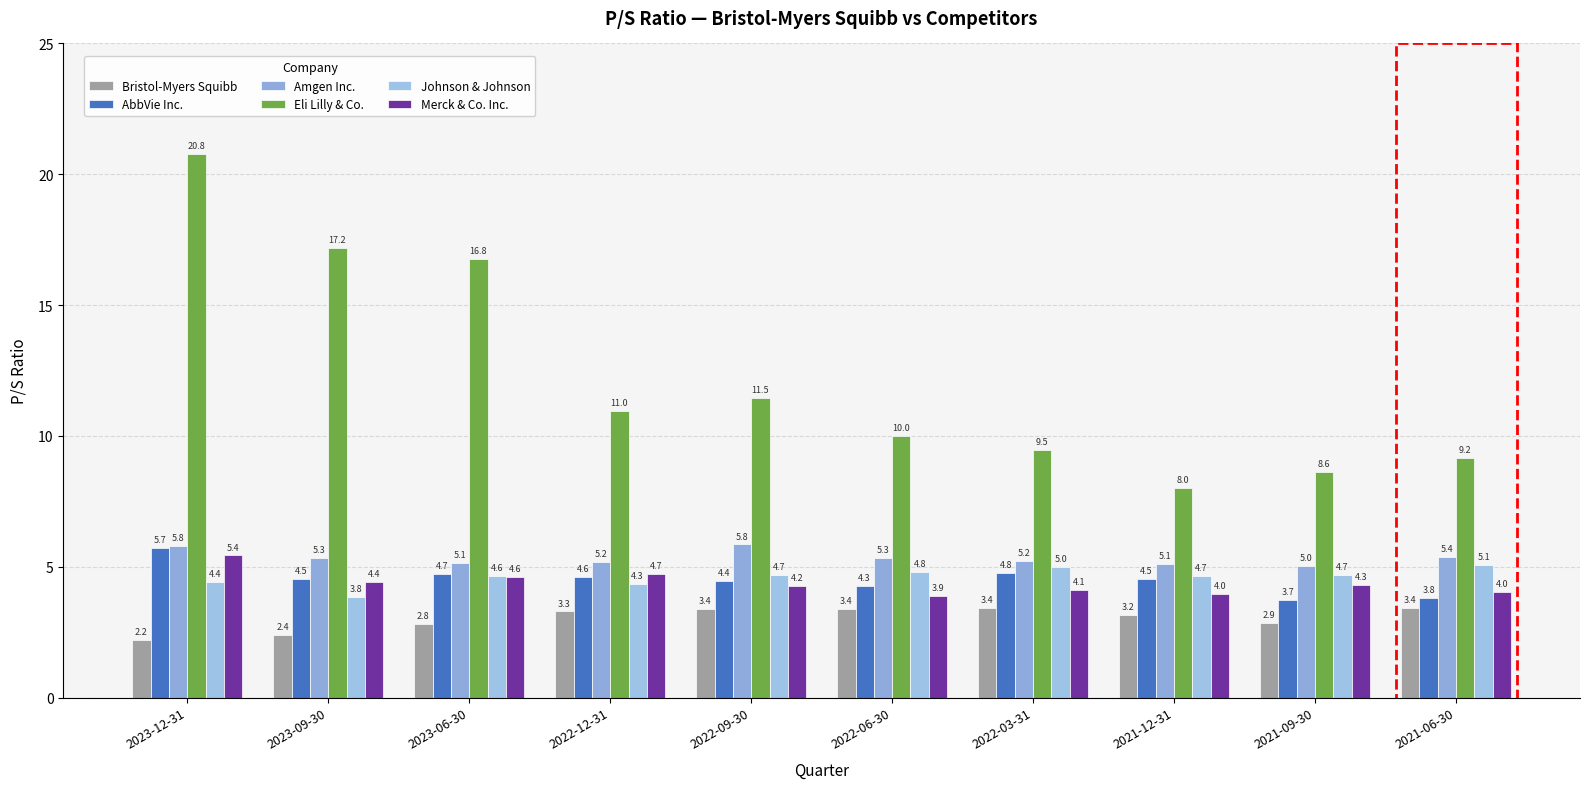

How many series are shown in this chart?

6